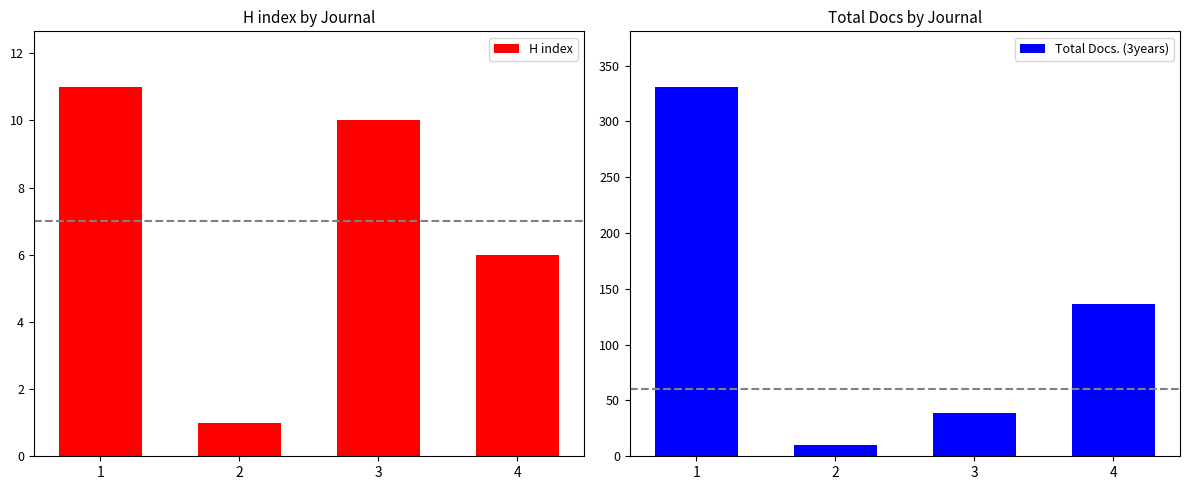

Reading left to right, what are all the values shown in this chart?

H index: 1=11	2=1	3=10	4=6
Total Docs. (3years): 1=331	2=10	3=39	4=136